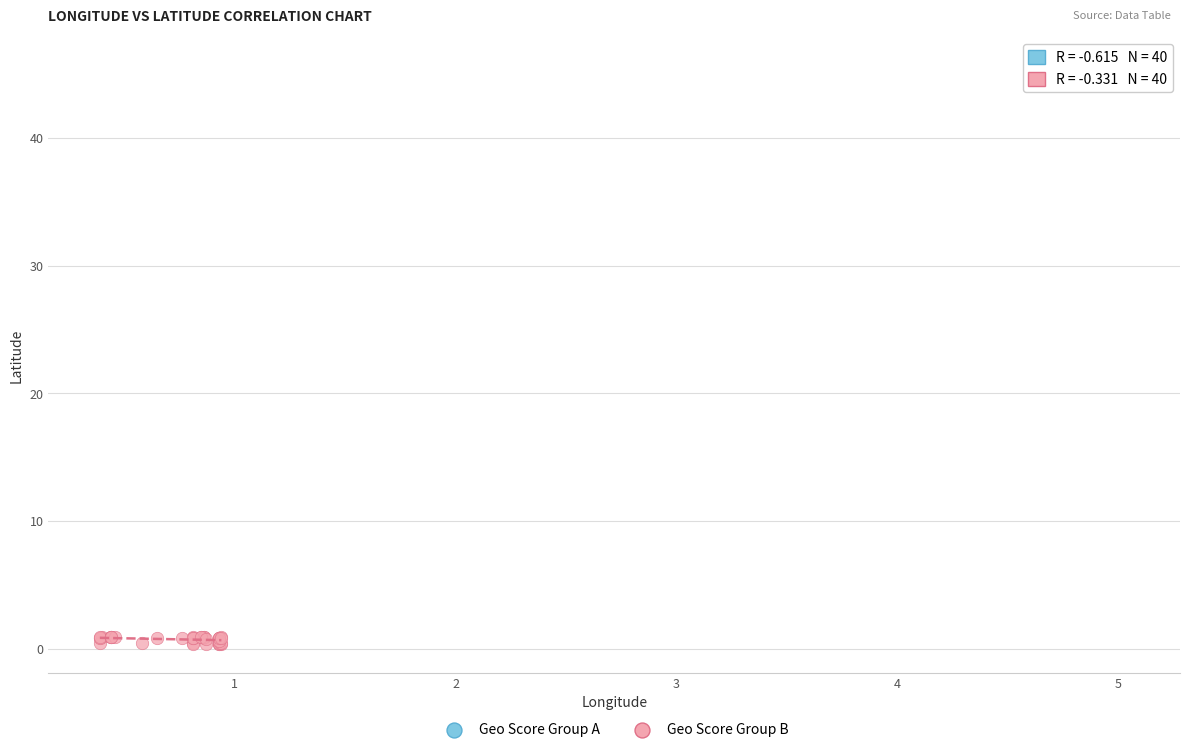

Which series reaches the minimum Y coordinate?

Geo Score Group B